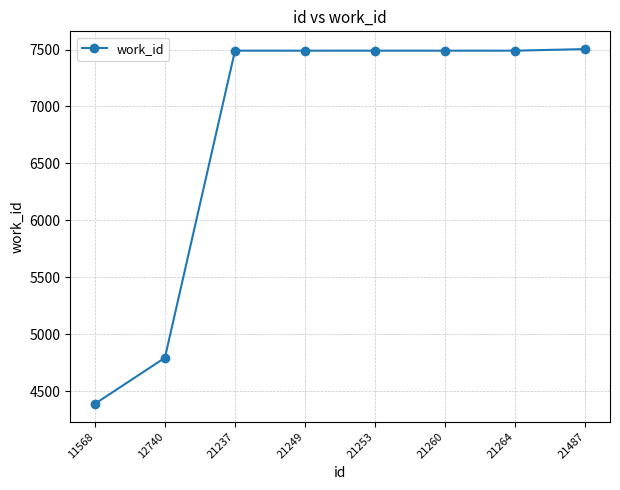

What is the change in value from 11568 to 21237?

+3103